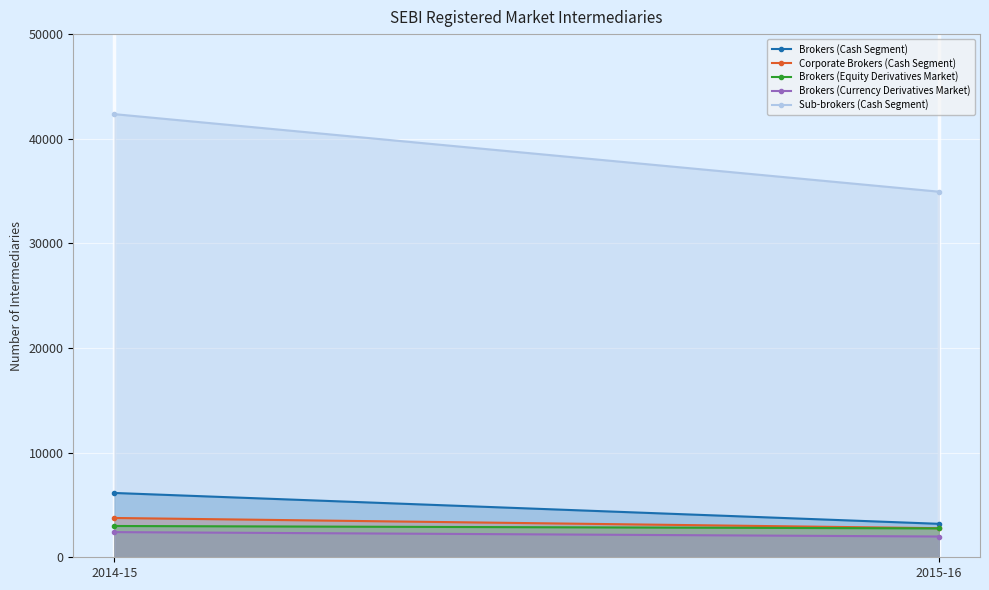

Rank the series by their maximum value, from highest to lowest.

Sub-brokers (Cash Segment), Brokers (Cash Segment), Corporate Brokers (Cash Segment), Brokers (Equity Derivatives Market), Brokers (Currency Derivatives Market)